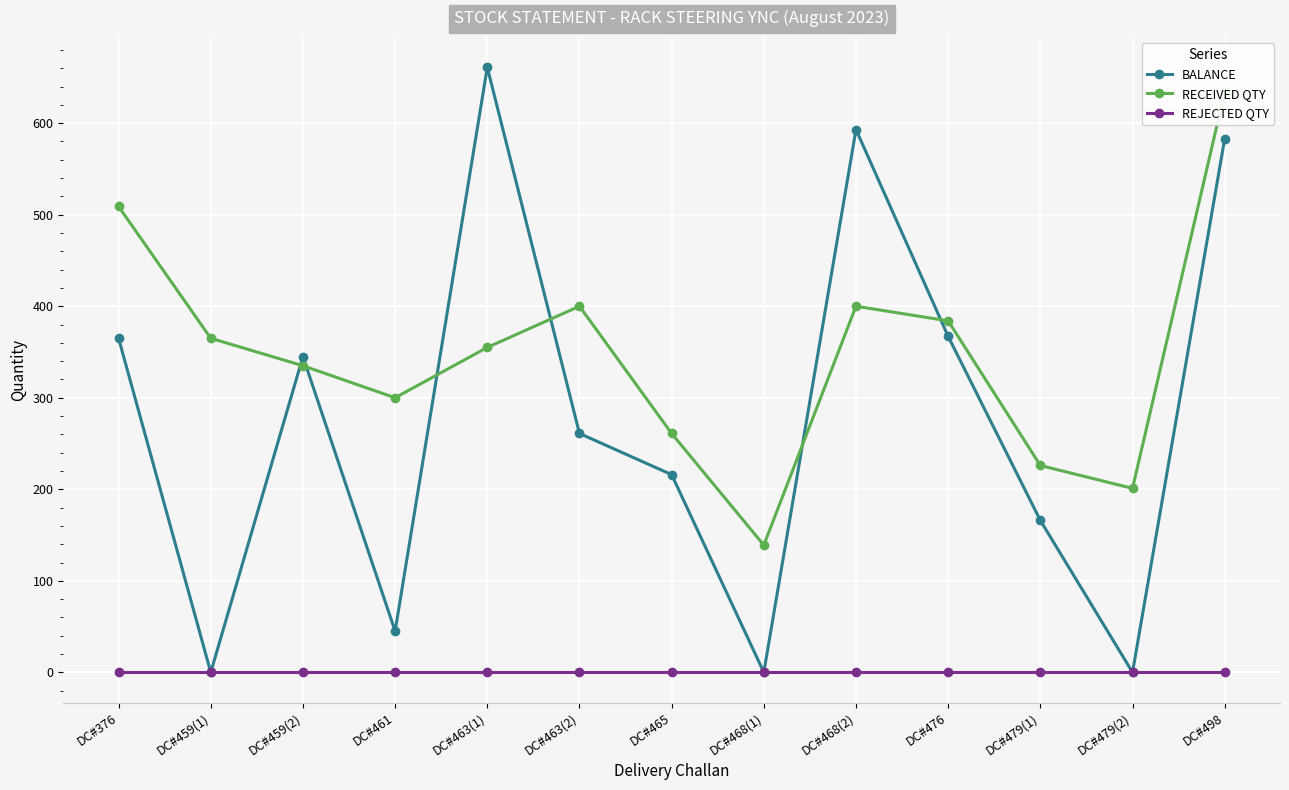

Rank the series by their average value, from highest to lowest.

RECEIVED QTY, BALANCE, REJECTED QTY